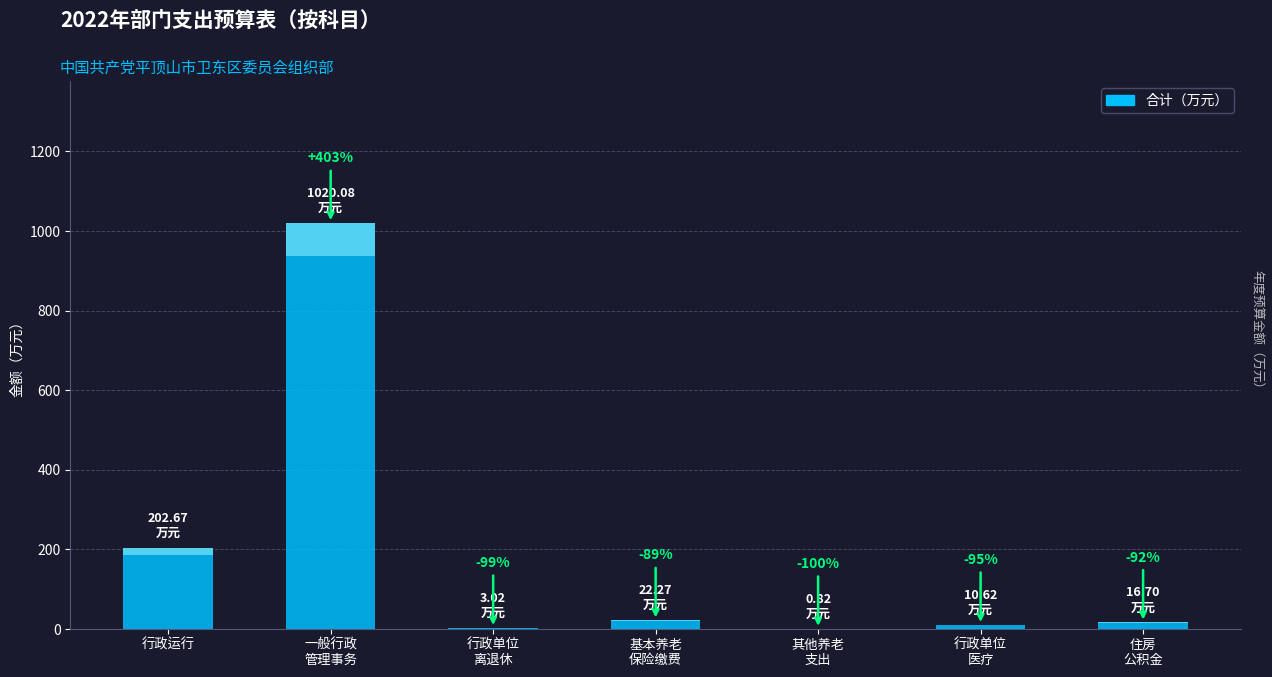

Reading right to left, what are all the values shown in this chart?

16.7	10.6	0.8	22.3	3.0	1020.1	202.7